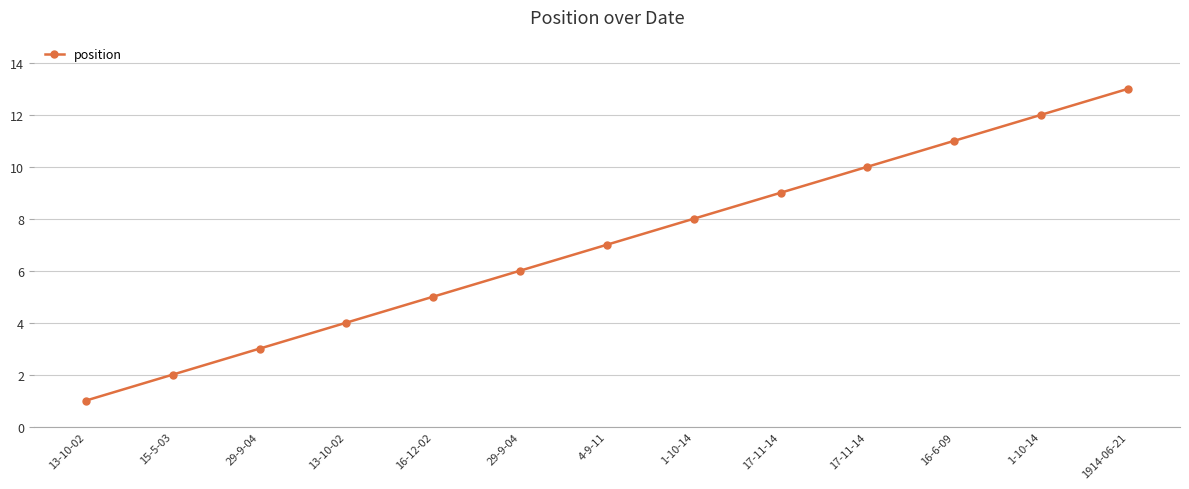

True or false: there are more than 0 points higher than both neighbors.

False